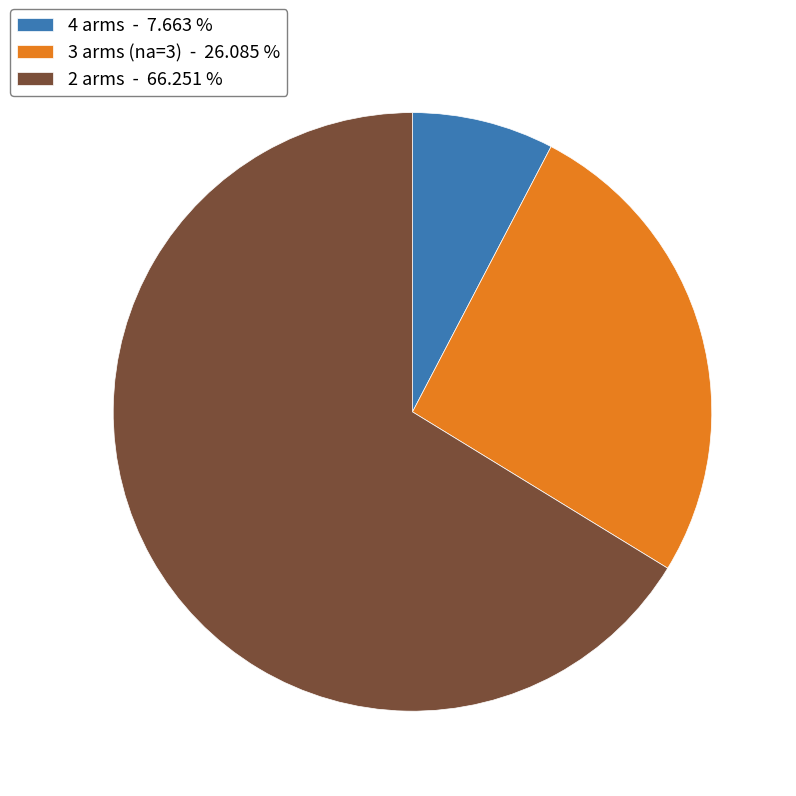

Do 2 arms - 66.251 % and 4 arms - 7.663 % together represent more than half of the pie?

Yes